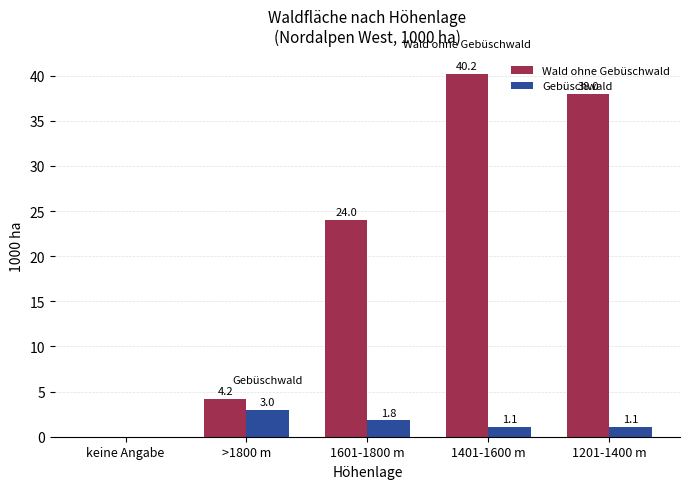

Are the bars horizontal?

No